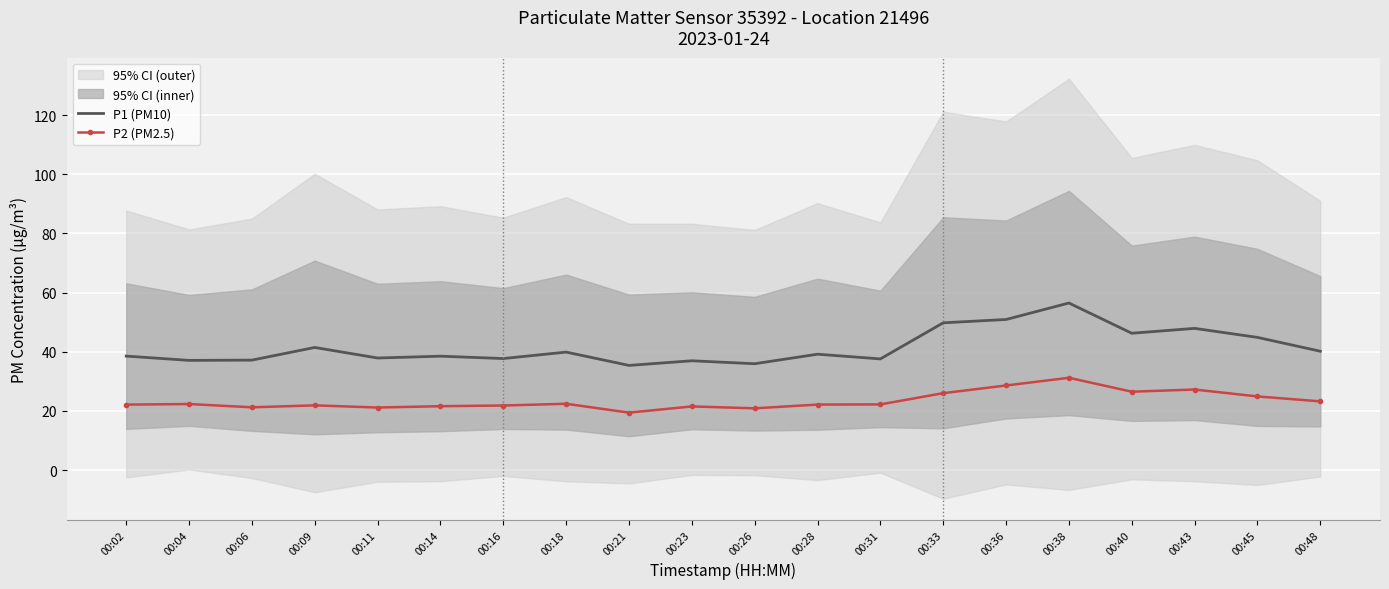

Is the value of P2 (PM2.5) at 00:06 greater than the value of P1 (PM10) at 00:09?

No